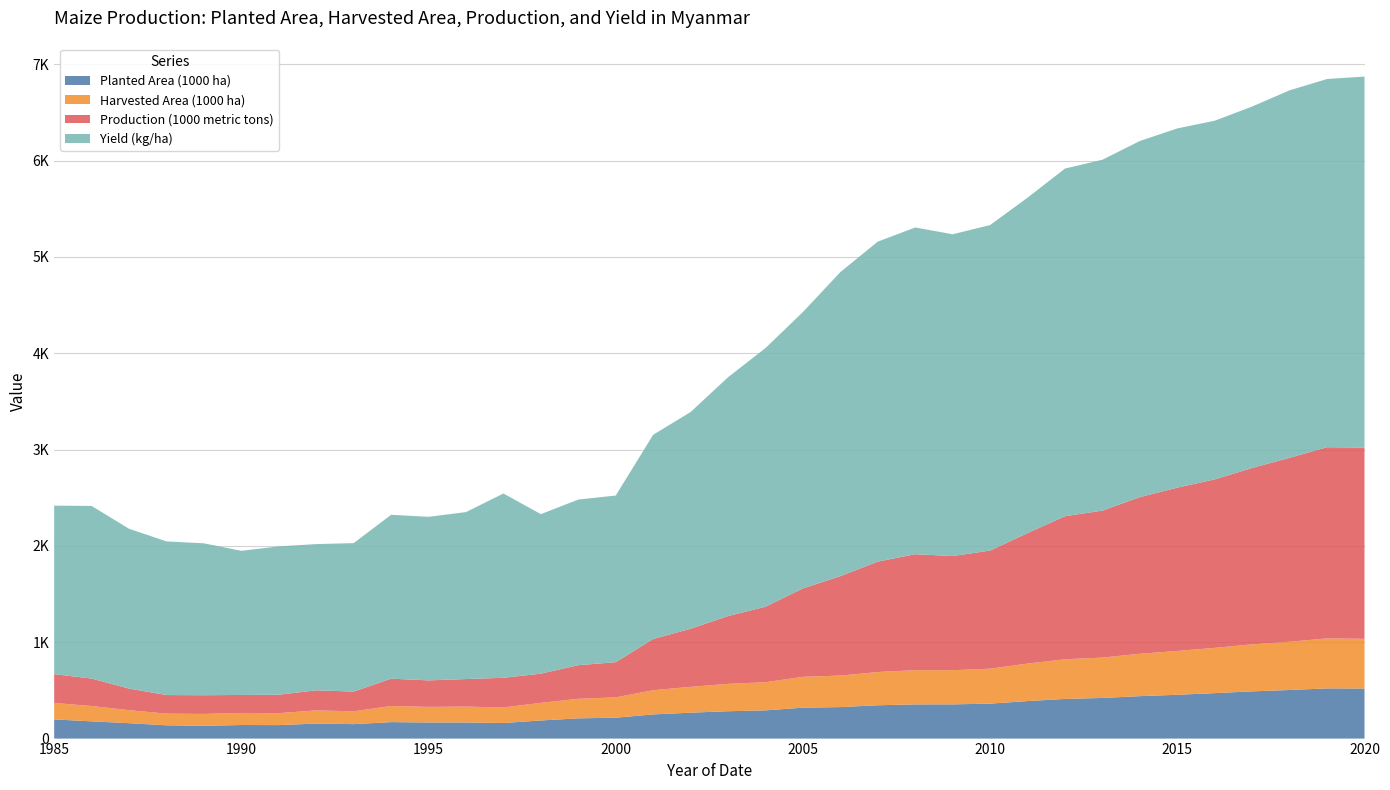

Reading left to right, list all the values displayed in this chart.

Planted Area (1000 ha): 199.0	179.0	160.0	138.0	133.0	141.0	140.0	156.0	150.0	171.0	167.0	167.0	162.0	188.0	210.0	217.0	251.0	269.0	284.0	293.0	321.0	327.0	346.0	355.0	355.1	362.8	389.4	411.7	421.9	440.5	454.8	471.9	490.2	504.5	520.9	519.6
Harvested Area (1000 ha): 171.0	159.0	135.0	121.0	123.0	125.0	124.0	137.0	133.0	167.0	162.0	165.0	161.0	183.0	203.0	211.0	251.0	268.0	284.0	292.0	320.0	327.0	345.0	355.0	354.7	362.8	389.1	411.5	418.9	440.0	454.6	469.8	488.0	500.6	519.2	515.7
Production (1000 metric tons): 299.0	285.0	224.0	193.0	194.0	187.0	191.0	208.0	205.0	284.0	275.0	286.0	308.0	303.0	349.0	365.0	532.0	603.0	704.0	784.0	918.0	1032.0	1146.0	1204.0	1185.0	1225.9	1354.6	1485.0	1525.7	1626.3	1695.2	1748.9	1831.0	1909.6	1984.5	1985.9
Yield (kg/ha): 1749.0	1792.0	1659.0	1595.0	1577.0	1496.0	1540.0	1518.0	1541.0	1701.0	1698.0	1733.0	1913.0	1655.7	1719.2	1729.9	2119.5	2250.0	2478.9	2684.9	2868.8	3156.4	3321.7	3391.6	3340.3	3379.0	3481.7	3608.8	3642.3	3696.4	3729.1	3723.0	3751.8	3814.5	3821.9	3850.8